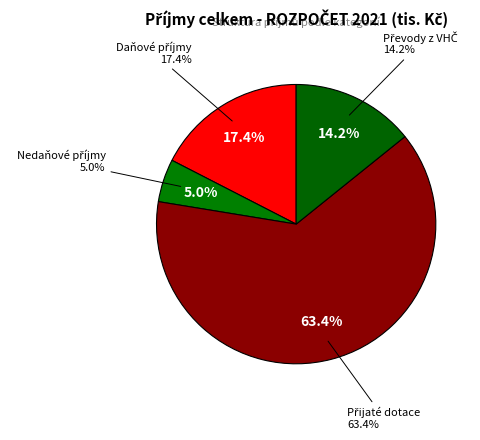

What is the change in value from Daňové příjmy to Převody z VHČ?

-788.2